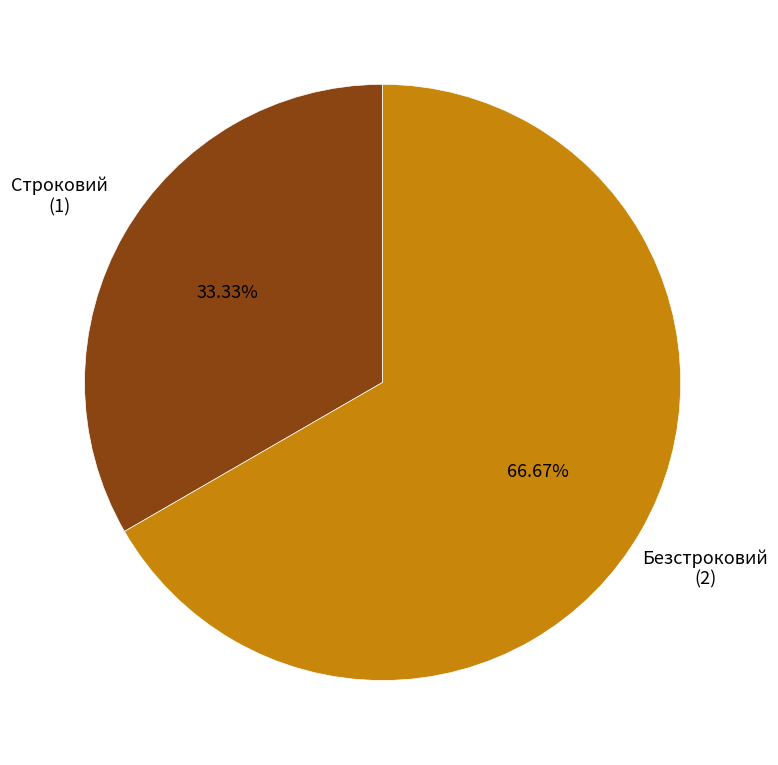

Does any single category account for the majority?

Yes